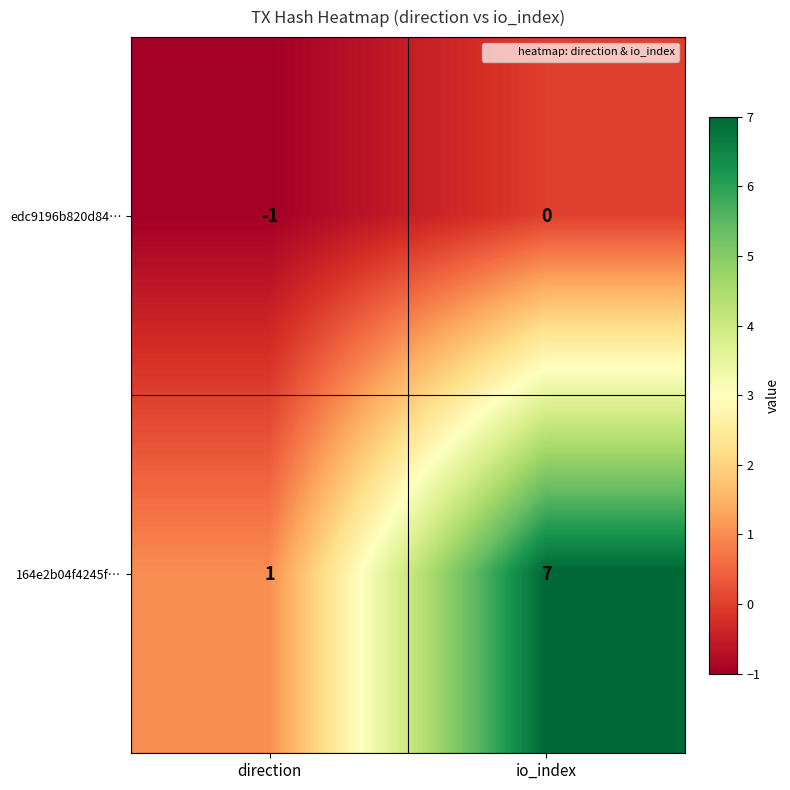

Reading left to right, transcribe all the data shown in this chart.

edc9196b820d84…: -1	0
164e2b04f4245f…: 1	7